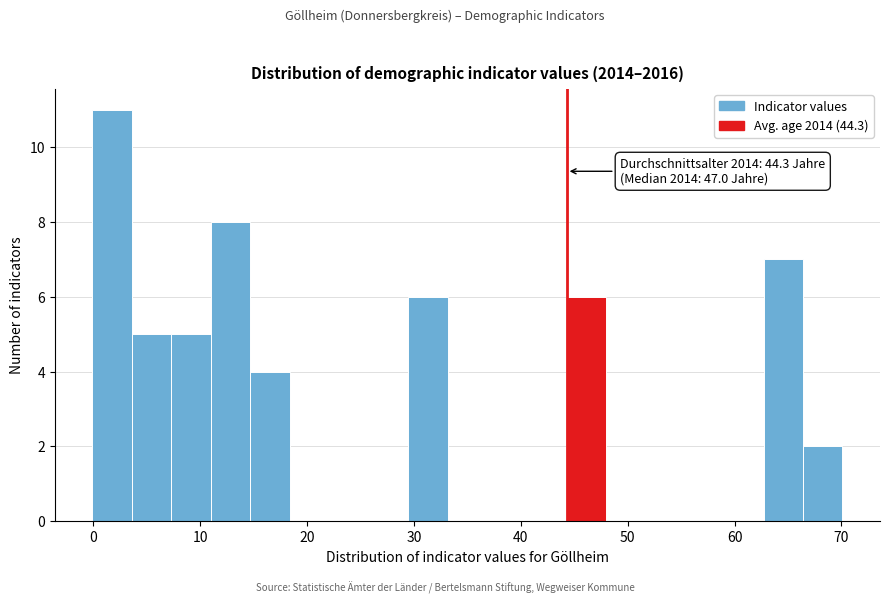

Read against the x-axis, roughly where is the centre of the tallest bar?

2